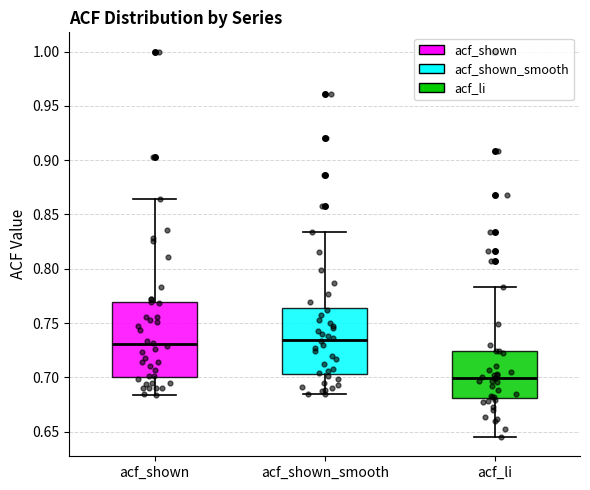

Reading left to right, read every box against the y-axis: the position of its median line, the range the box covers, and the ends of its whiskers. The values are not printed on the chart, so give them approximately, as read against the axis.

acf_shown: median 0.730, box 0.700 to 0.770, whiskers 0.685 to 0.865
acf_shown_smooth: median 0.735, box 0.705 to 0.765, whiskers 0.685 to 0.835
acf_li: median 0.700, box 0.680 to 0.725, whiskers 0.645 to 0.785